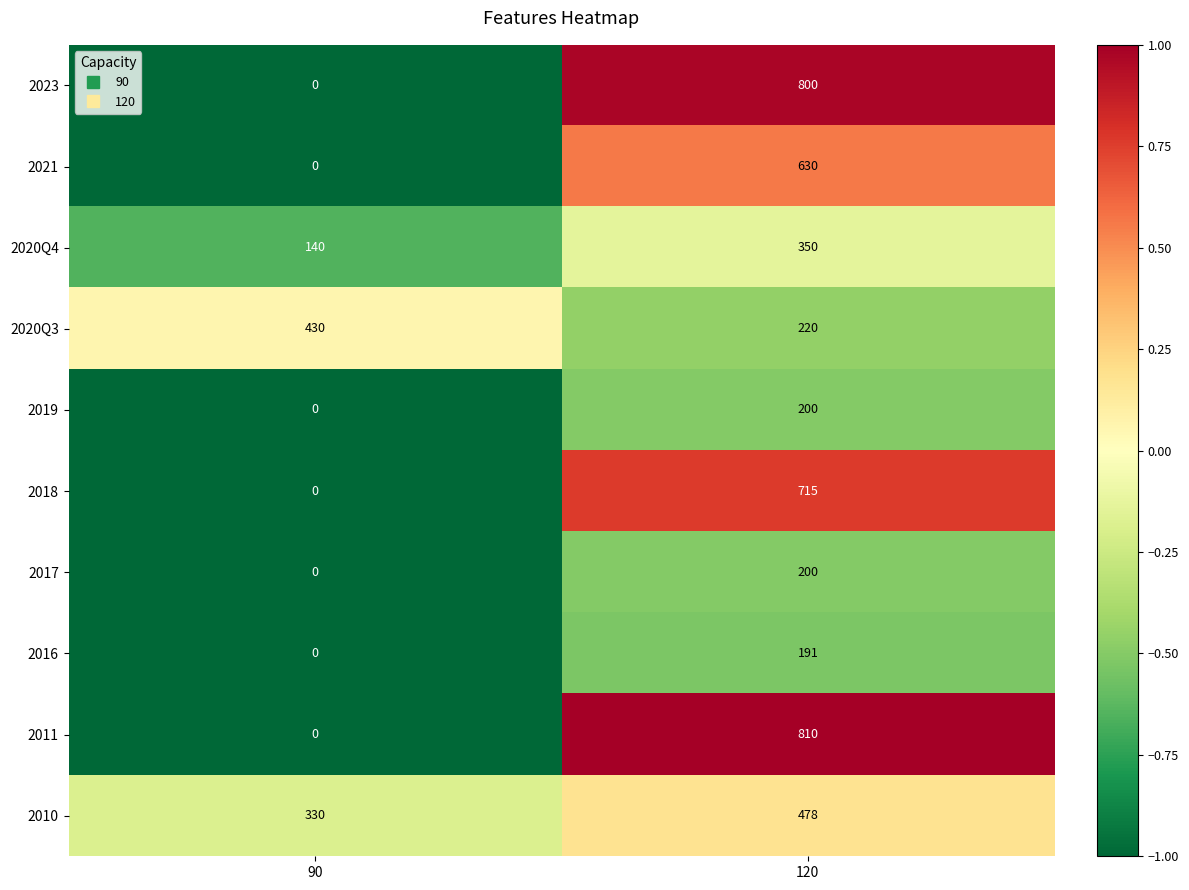

At how many categories does at least one series exceed 0?

2